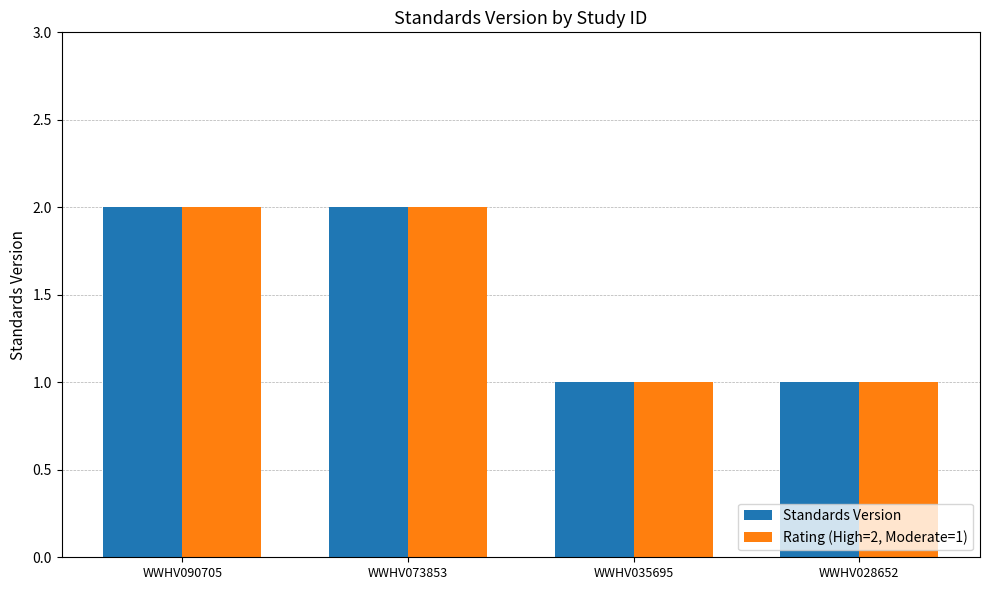

The value of Rating (High=2, Moderate=1) at WWHV028652 is 0. True or false?

False